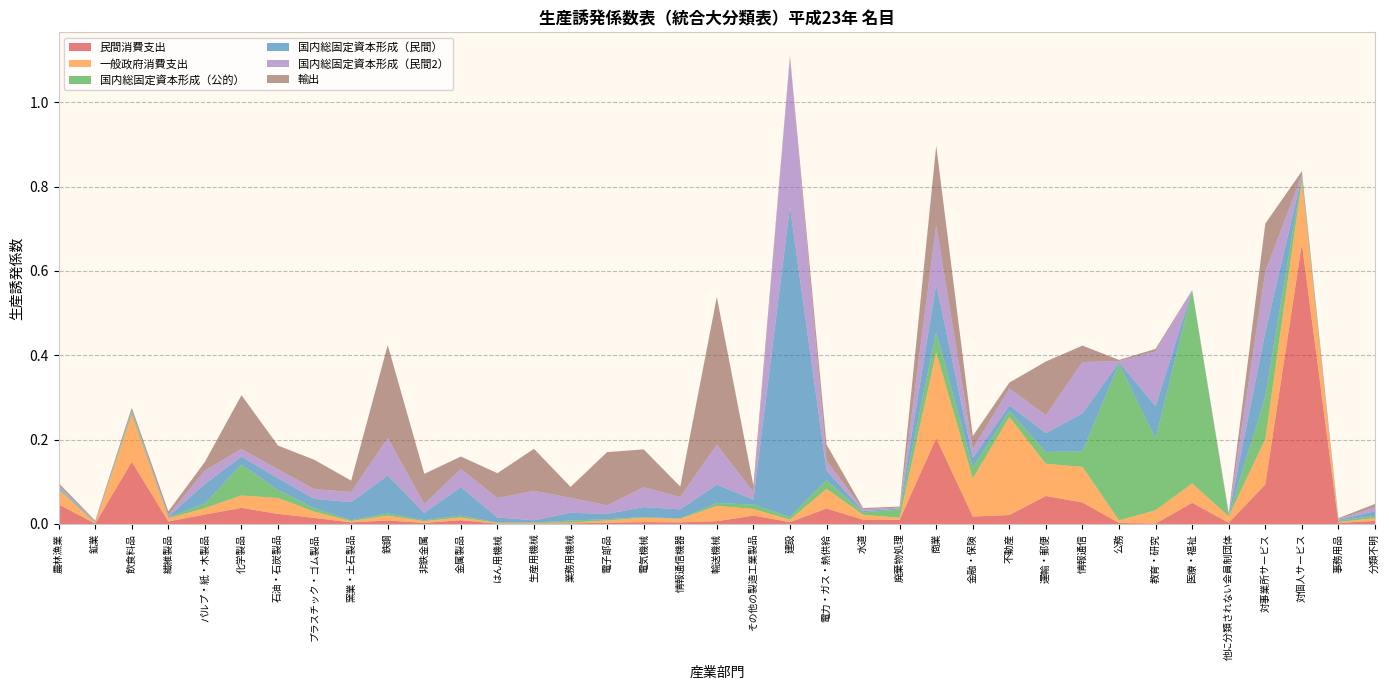

Reading left to right, extract all data points from this chart.

民間消費支出: 農林漁業=0.0	鉱業=0.0	飲食料品=0.1	繊維製品=0.0	パルプ・紙・木製品=0.0	化学製品=0.0	石油・石炭製品=0.0	プラスチック・ゴム製品=0.0	窯業・土石製品=0.0	鉄鋼=0.0	非鉄金属=0.0	金属製品=0.0	はん用機械=0.0	生産用機械=0.0	業務用機械=0.0	電子部品=0.0	電気機械=0.0	情報通信機器=0.0	輸送機械=0.0	その他の製造工業製品=0.0	建設=0.0	電力・ガス・熱供給=0.0	水道=0.0	廃棄物処理=0.0	商業=0.2	金融・保険=0.0	不動産=0.0	運輸・郵便=0.1	情報通信=0.1	公務=0.0	教育・研究=0.0	医療・福祉=0.1	他に分類されない会員制団体=0.0	対事業所サービス=0.1	対個人サービス=0.7	事務用品=0.0	分類不明=0.0
一般政府消費支出: 農林漁業=0.0	鉱業=0.0	飲食料品=0.1	繊維製品=0.0	パルプ・紙・木製品=0.0	化学製品=0.0	石油・石炭製品=0.0	プラスチック・ゴム製品=0.0	窯業・土石製品=0.0	鉄鋼=0.0	非鉄金属=0.0	金属製品=0.0	はん用機械=0.0	生産用機械=0.0	業務用機械=0.0	電子部品=0.0	電気機械=0.0	情報通信機器=0.0	輸送機械=0.0	その他の製造工業製品=0.0	建設=0.0	電力・ガス・熱供給=0.0	水道=0.0	廃棄物処理=0.0	商業=0.2	金融・保険=0.1	不動産=0.2	運輸・郵便=0.1	情報通信=0.1	公務=0.0	教育・研究=0.0	医療・福祉=0.0	他に分類されない会員制団体=0.0	対事業所サービス=0.1	対個人サービス=0.1	事務用品=0.0	分類不明=0.0
国内総固定資本形成（公的）: 農林漁業=0.0	鉱業=0.0	飲食料品=0.0	繊維製品=0.0	パルプ・紙・木製品=0.0	化学製品=0.1	石油・石炭製品=0.0	プラスチック・ゴム製品=0.0	窯業・土石製品=0.0	鉄鋼=0.0	非鉄金属=0.0	金属製品=0.0	はん用機械=0.0	生産用機械=0.0	業務用機械=0.0	電子部品=0.0	電気機械=0.0	情報通信機器=0.0	輸送機械=0.0	その他の製造工業製品=0.0	建設=0.0	電力・ガス・熱供給=0.0	水道=0.0	廃棄物処理=0.0	商業=0.0	金融・保険=0.0	不動産=0.0	運輸・郵便=0.0	情報通信=0.0	公務=0.4	教育・研究=0.2	医療・福祉=0.5	他に分類されない会員制団体=0.0	対事業所サービス=0.1	対個人サービス=0.0	事務用品=0.0	分類不明=0.0
国内総固定資本形成（民間）: 農林漁業=0.0	鉱業=0.0	飲食料品=0.0	繊維製品=0.0	パルプ・紙・木製品=0.0	化学製品=0.0	石油・石炭製品=0.0	プラスチック・ゴム製品=0.0	窯業・土石製品=0.0	鉄鋼=0.1	非鉄金属=0.0	金属製品=0.1	はん用機械=0.0	生産用機械=0.0	業務用機械=0.0	電子部品=0.0	電気機械=0.0	情報通信機器=0.0	輸送機械=0.0	その他の製造工業製品=0.0	建設=0.7	電力・ガス・熱供給=0.0	水道=0.0	廃棄物処理=0.0	商業=0.1	金融・保険=0.0	不動産=0.0	運輸・郵便=0.0	情報通信=0.1	公務=0.0	教育・研究=0.1	医療・福祉=0.0	他に分類されない会員制団体=0.0	対事業所サービス=0.2	対個人サービス=0.0	事務用品=0.0	分類不明=0.0
国内総固定資本形成（民間2）: 農林漁業=0.0	鉱業=0.0	飲食料品=0.0	繊維製品=0.0	パルプ・紙・木製品=0.0	化学製品=0.0	石油・石炭製品=0.0	プラスチック・ゴム製品=0.0	窯業・土石製品=0.0	鉄鋼=0.1	非鉄金属=0.0	金属製品=0.0	はん用機械=0.0	生産用機械=0.1	業務用機械=0.0	電子部品=0.0	電気機械=0.0	情報通信機器=0.0	輸送機械=0.1	その他の製造工業製品=0.0	建設=0.4	電力・ガス・熱供給=0.0	水道=0.0	廃棄物処理=0.0	商業=0.1	金融・保険=0.0	不動産=0.0	運輸・郵便=0.0	情報通信=0.1	公務=0.0	教育・研究=0.1	医療・福祉=0.0	他に分類されない会員制団体=0.0	対事業所サービス=0.1	対個人サービス=0.0	事務用品=0.0	分類不明=0.0
輸出: 農林漁業=0.0	鉱業=0.0	飲食料品=0.0	繊維製品=0.0	パルプ・紙・木製品=0.0	化学製品=0.1	石油・石炭製品=0.1	プラスチック・ゴム製品=0.1	窯業・土石製品=0.0	鉄鋼=0.2	非鉄金属=0.1	金属製品=0.0	はん用機械=0.1	生産用機械=0.1	業務用機械=0.0	電子部品=0.1	電気機械=0.1	情報通信機器=0.0	輸送機械=0.4	その他の製造工業製品=0.0	建設=0.0	電力・ガス・熱供給=0.0	水道=0.0	廃棄物処理=0.0	商業=0.2	金融・保険=0.0	不動産=0.0	運輸・郵便=0.1	情報通信=0.0	公務=0.0	教育・研究=0.0	医療・福祉=0.0	他に分類されない会員制団体=0.0	対事業所サービス=0.1	対個人サービス=0.0	事務用品=0.0	分類不明=0.0